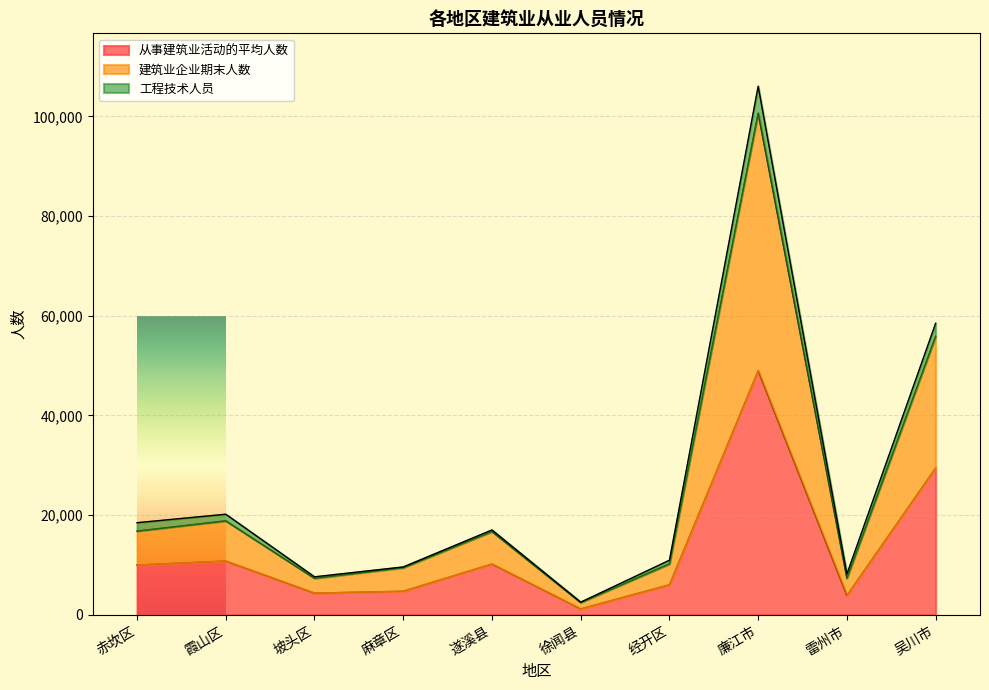

The 建筑业企业期末人数 series shows 7328 at 坡头区. True or false?

True